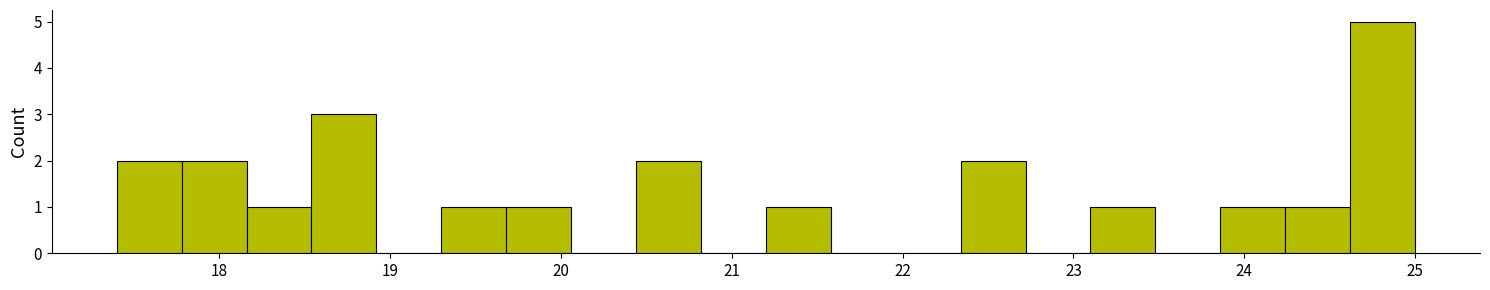

Read against the x-axis, roughly where is the centre of the tallest bar?

24.8